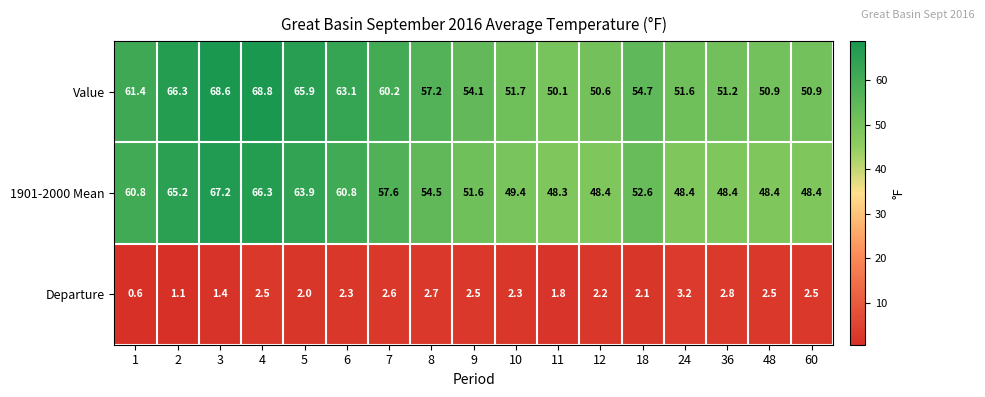

What is the approximate value of Value at 7?

60.2